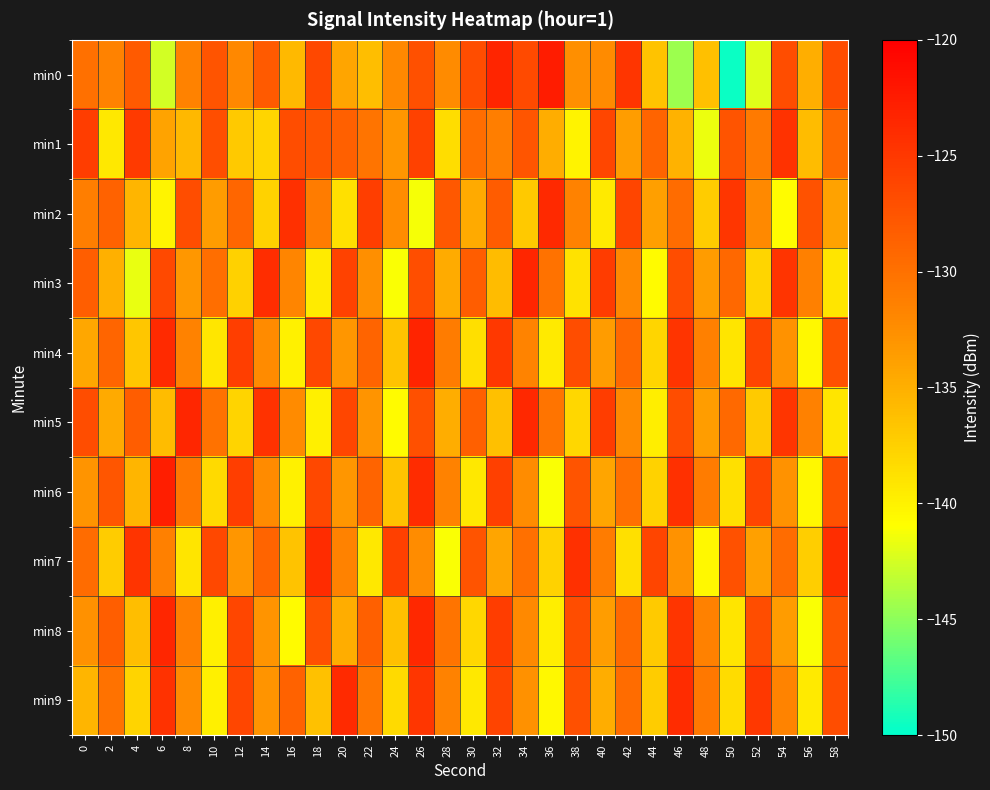

What is the maximum value shown in the chart?

-122.6